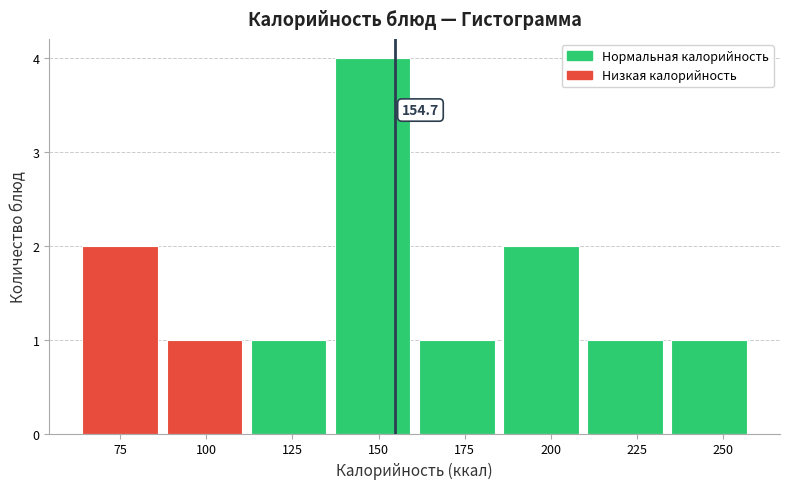

Which range on the x-axis has the tallest bar?

135 to 160